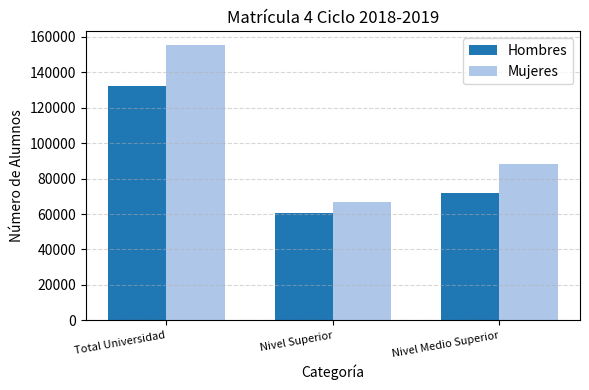

What is the difference between the maximum and second lowest values in the Hombres series?

60348